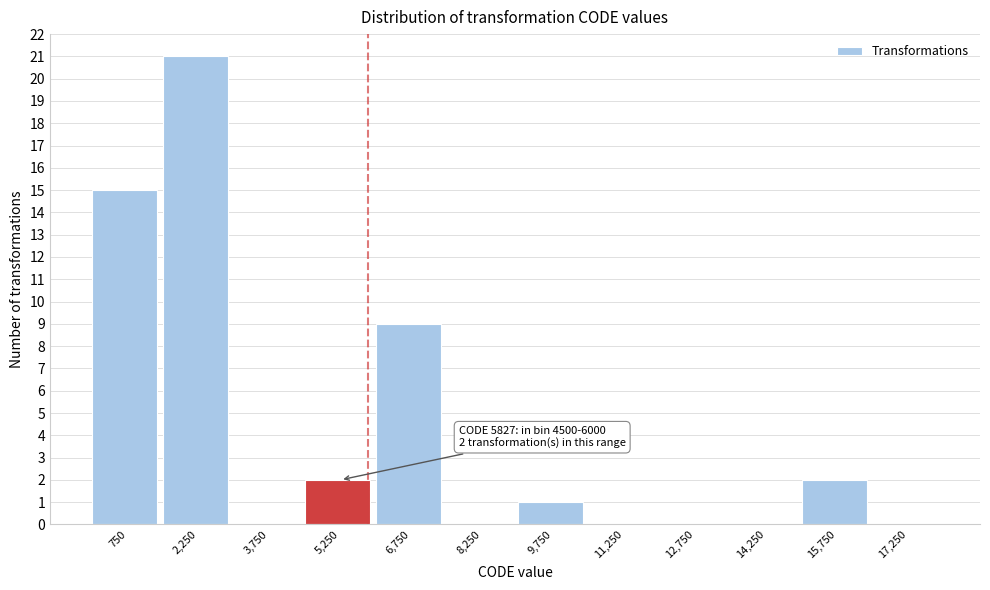

Over which range of the x-axis is the bar tallest?

1500 to 3000